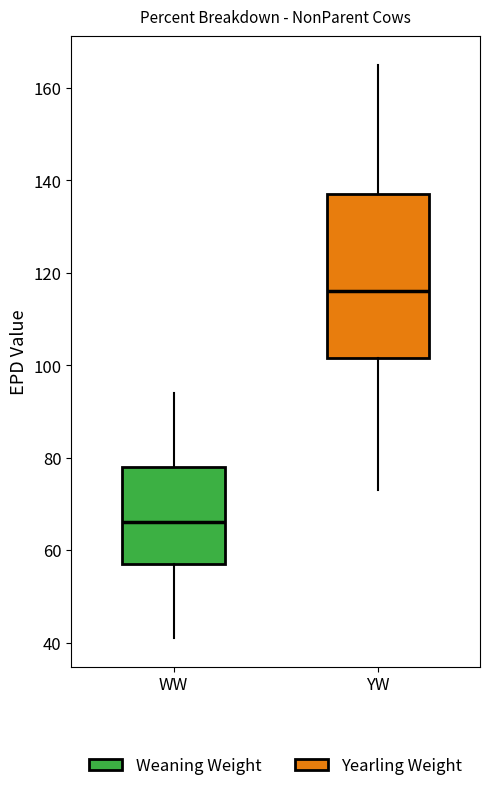

Where does the lower whisker of the box for WW end on the y-axis? The values are not printed on the chart, so give them approximately, as read against the axis.

42